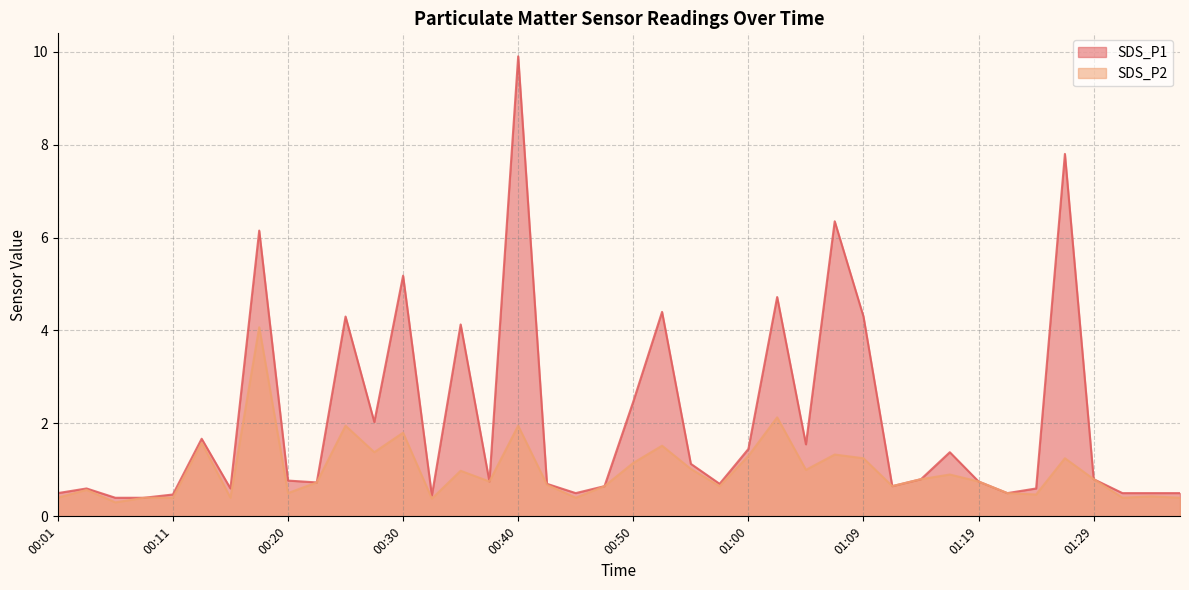

Between 00:45 and 01:12, which series saw the biggest shift?

SDS_P2